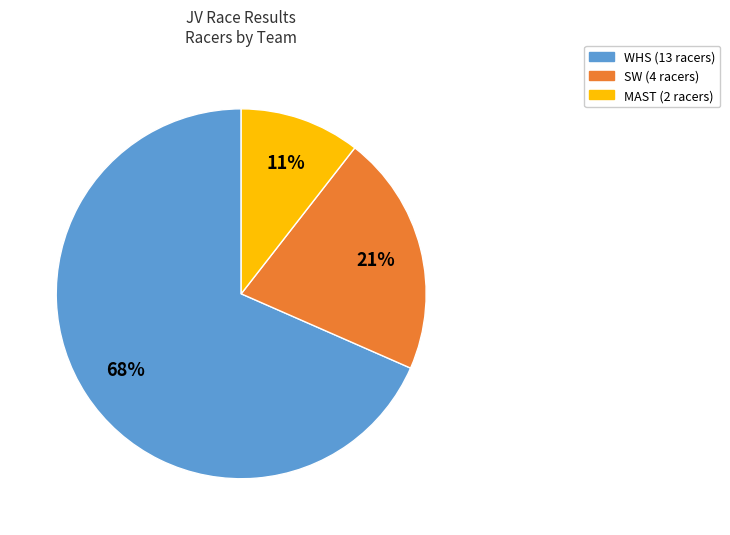

Is there a majority slice in this chart?

Yes